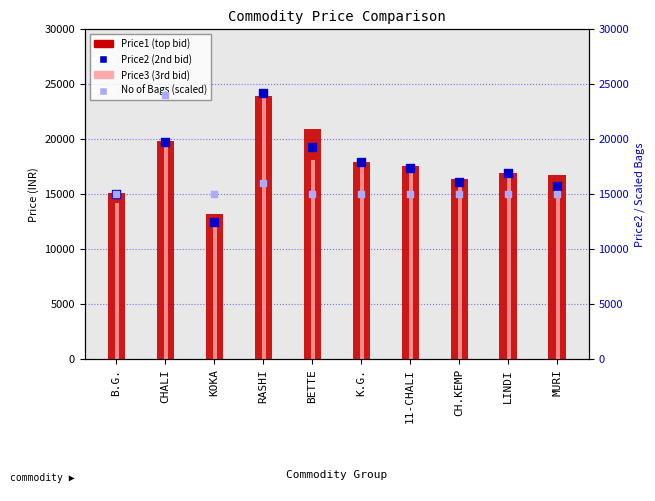

What is the total value across all series at K.G.?

68527